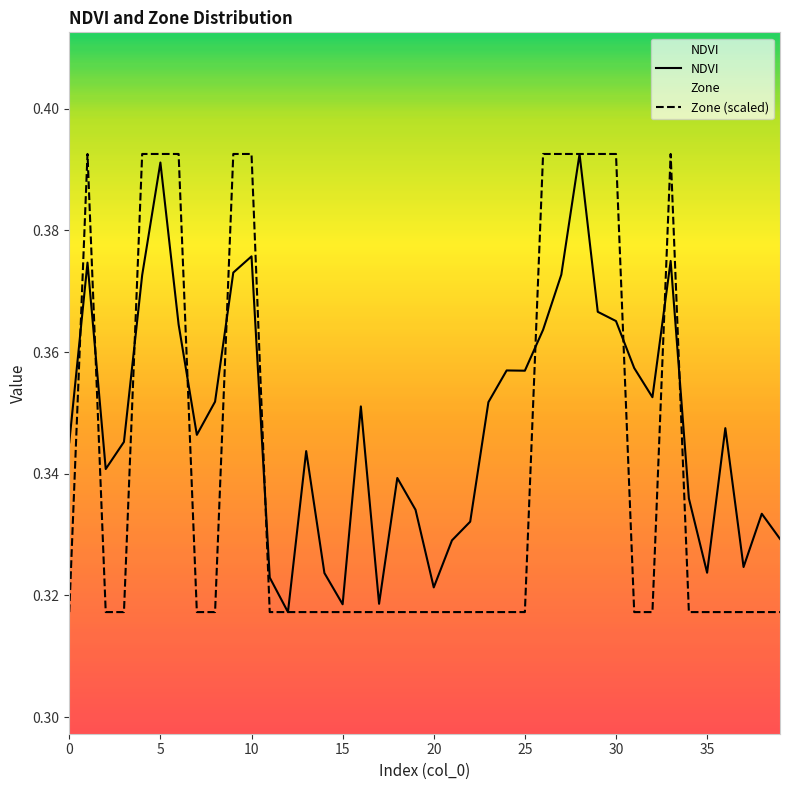

The Zone (scaled) series shows 0.3 at 31. True or false?

True